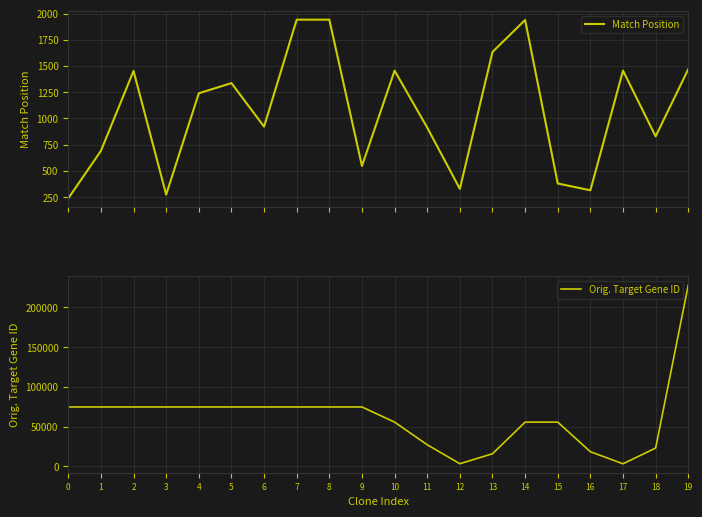

Reading right to left, extract all data points from this chart.

Match Position: 19=1470	18=829	17=1456	16=315	15=380	14=1939	13=1634	12=329	11=913	10=1456	9=547	8=1942	7=1942	6=922	5=1337	4=1240	3=274	2=1453	1=691	0=238
Orig. Target Gene ID: 19=228033	18=23145	17=3352	16=18510	15=55716	14=55716	13=15965	12=3420	11=27287	10=55716	9=74775	8=74775	7=74775	6=74775	5=74775	4=74775	3=74775	2=74775	1=74775	0=74775